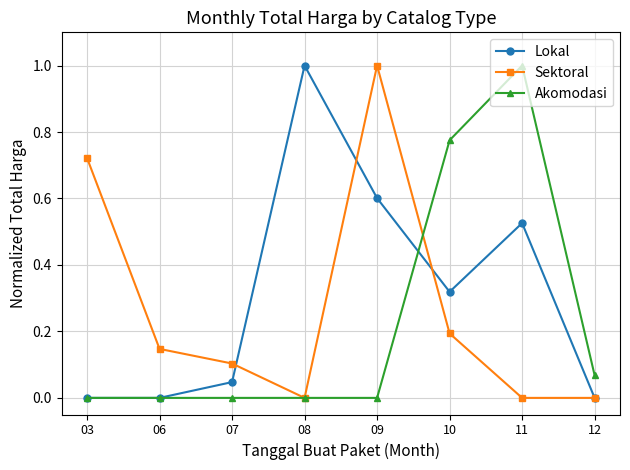

True or false: Akomodasi has a value of 0.0 at 03.

True